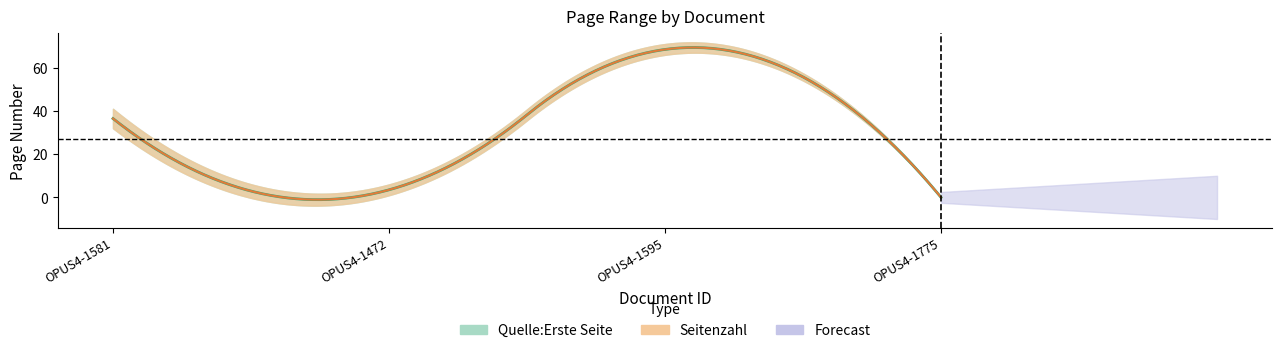

True or false: Quelle:Letzte Seite and Quelle:Erste Seite intersect in this chart.

False